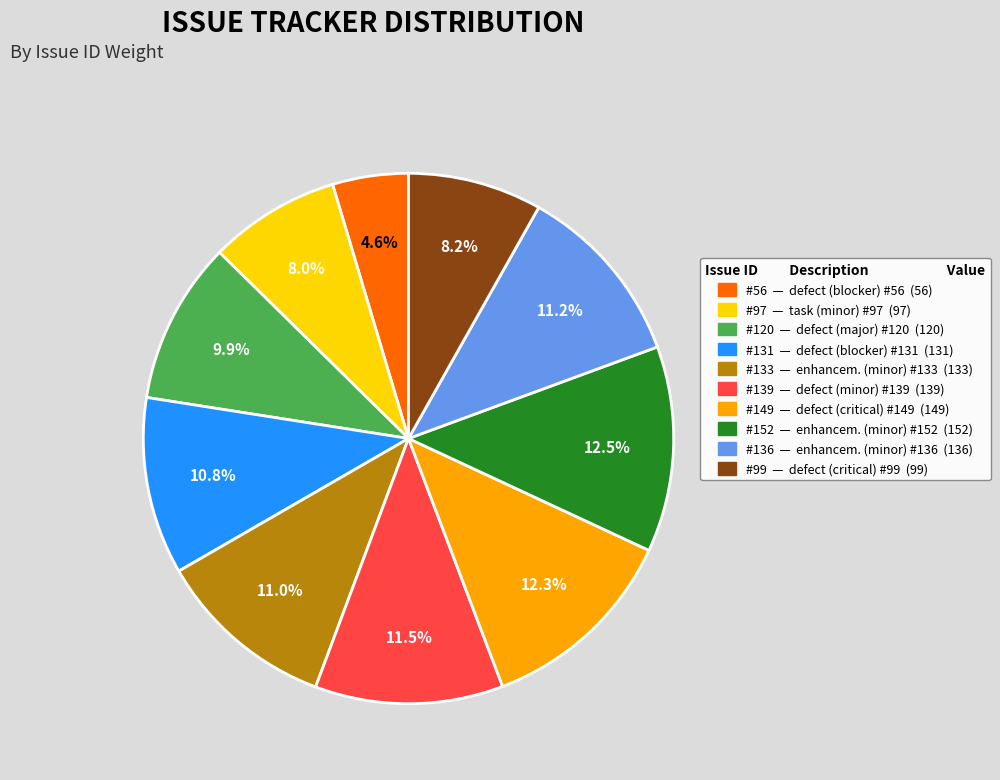

Which category has the smallest portion of the pie?

#56 — defect (blocker) #56 (56)